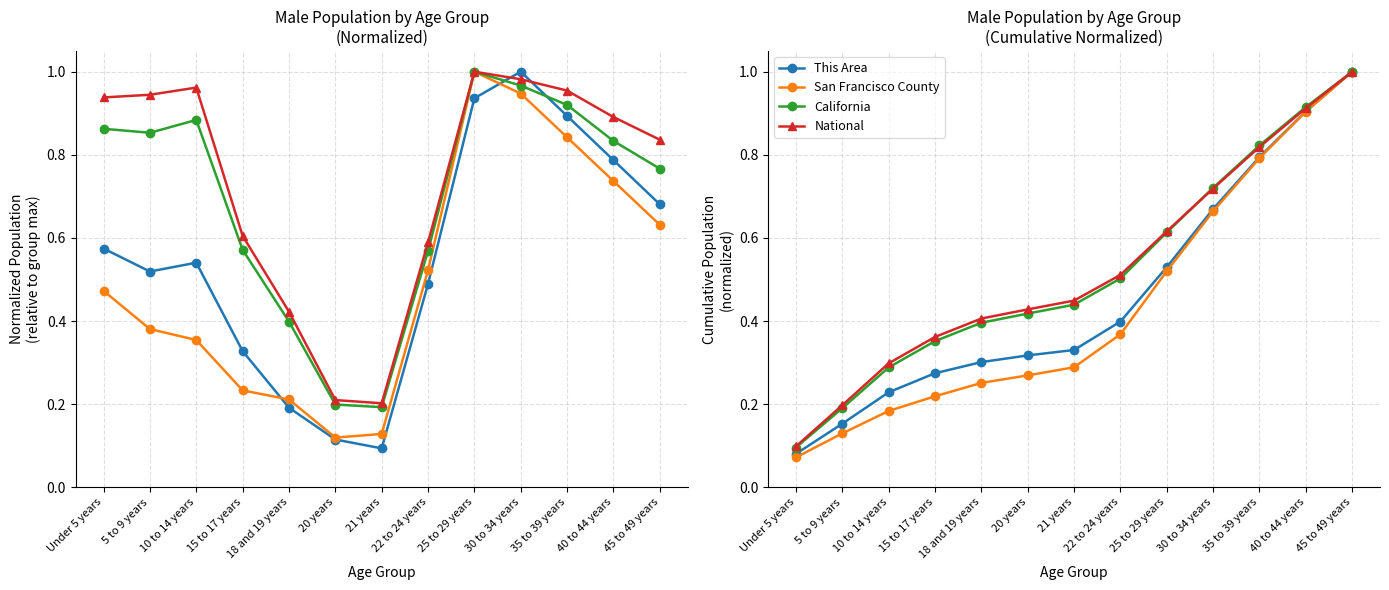

Is it true that This Area equals 0.9 at 40 to 44 years?

True